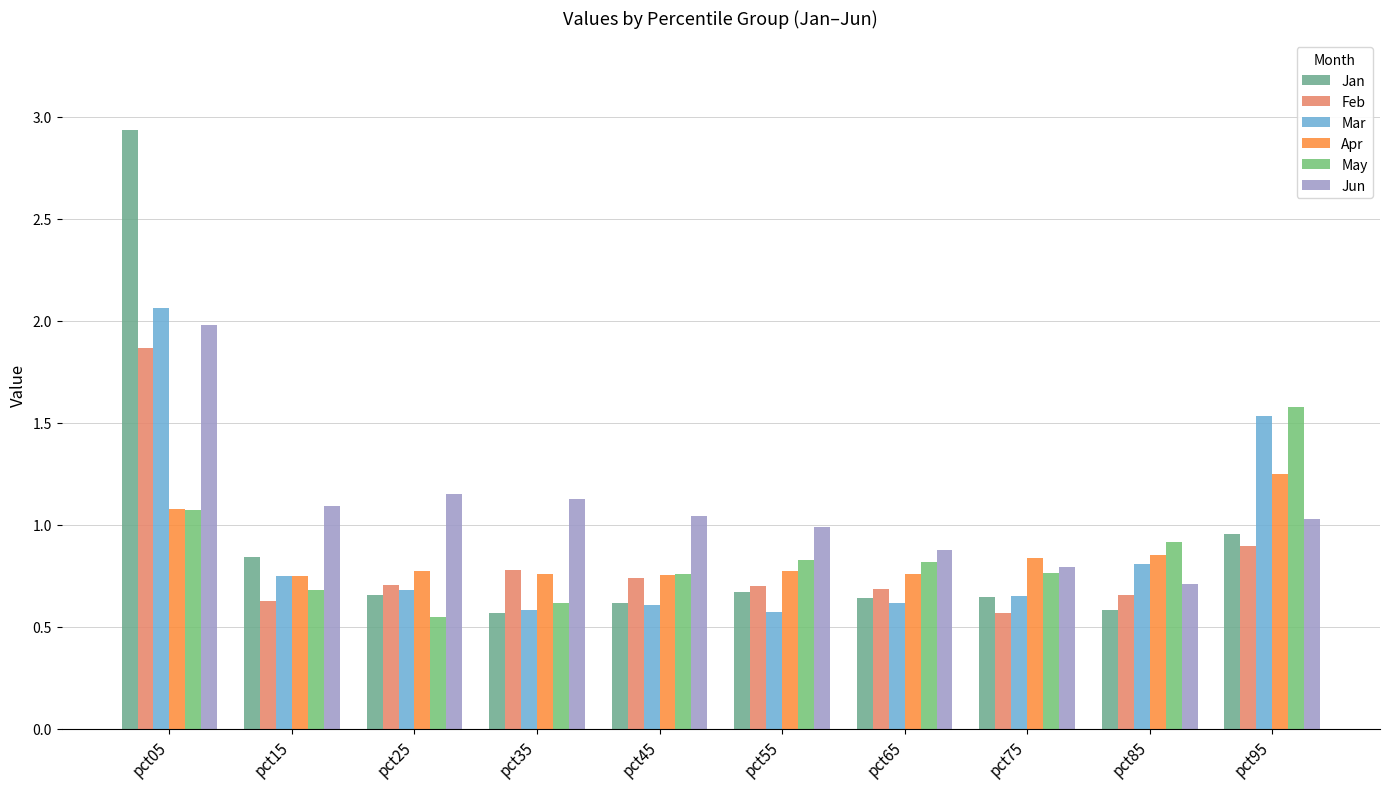

Which label corresponds to the smallest value in the chart?

pct25